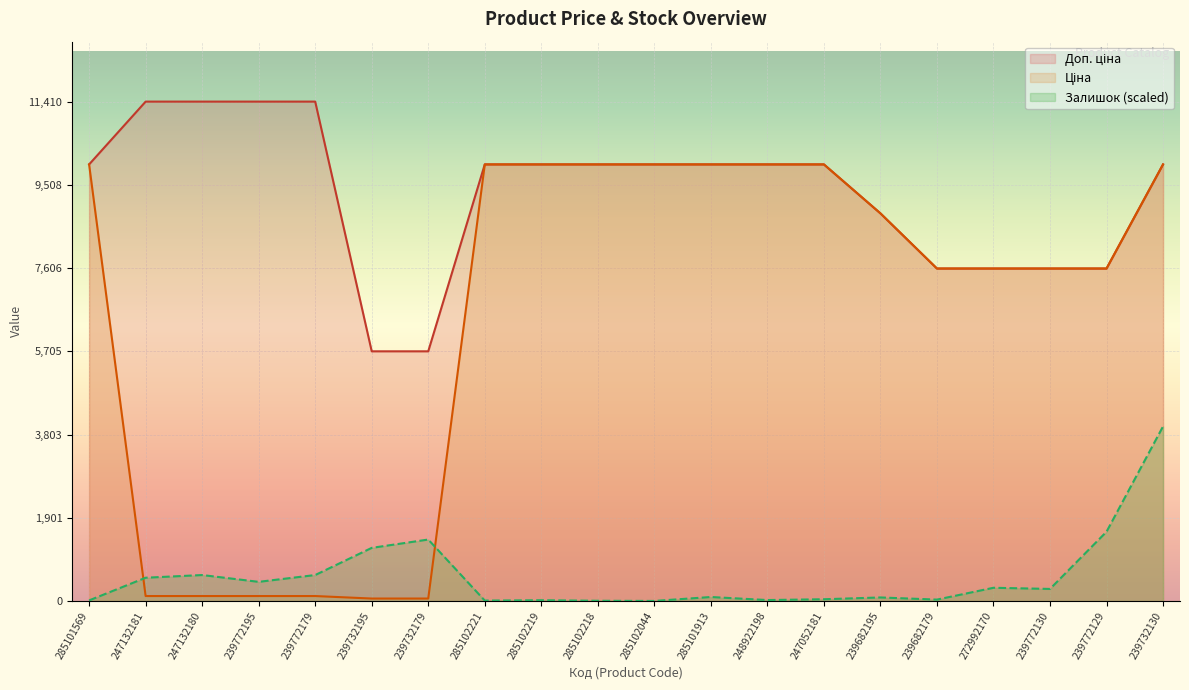

Which series has the largest total across all categories?

Доп. ціна